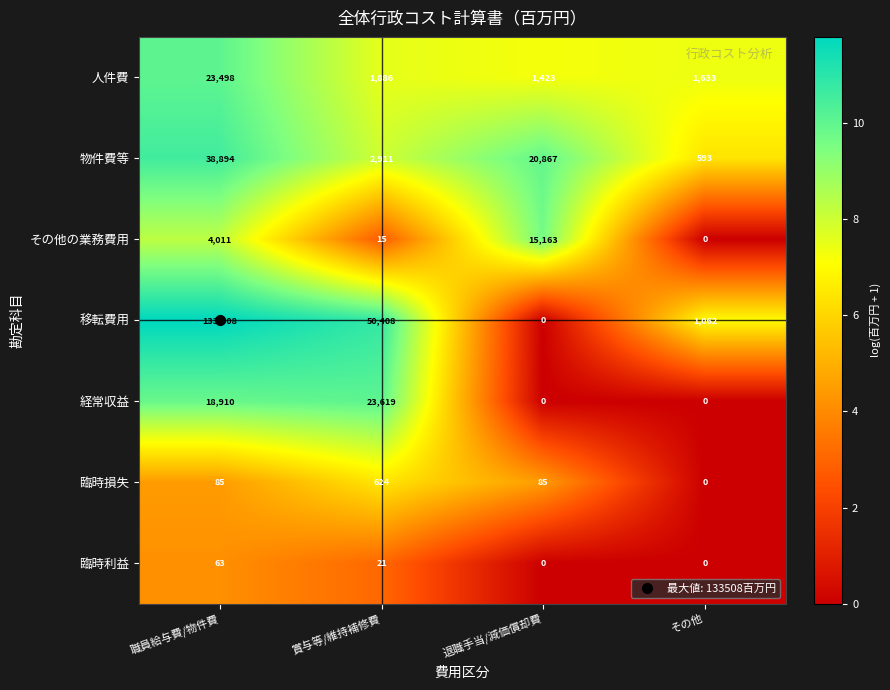

Count the number of categories in the chart.

4